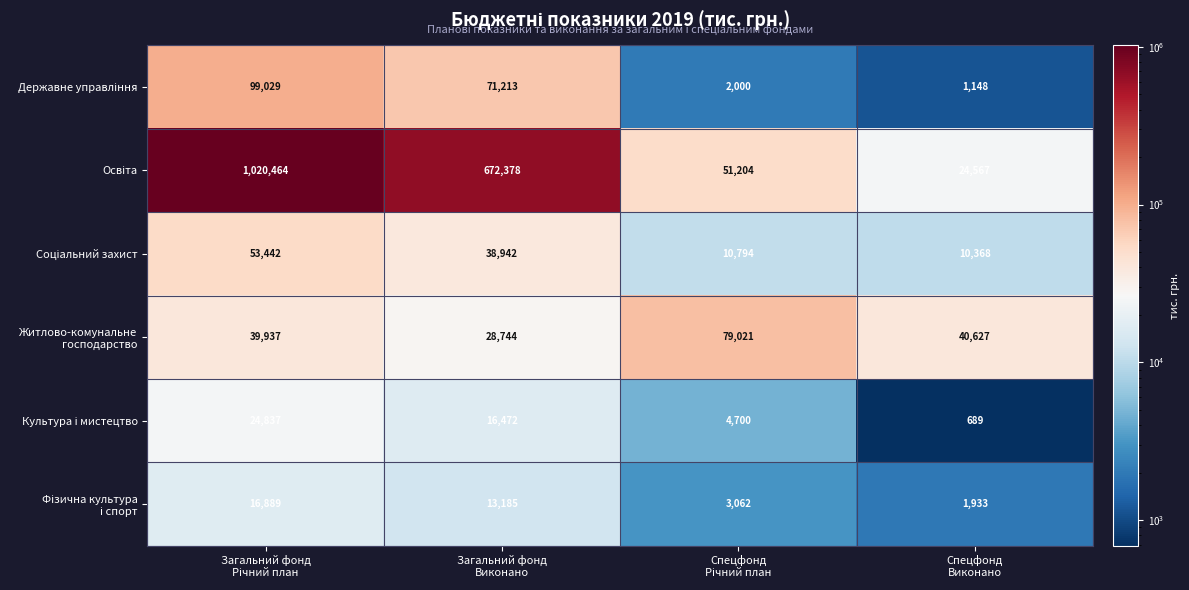

How many categories are shown in the chart?

4